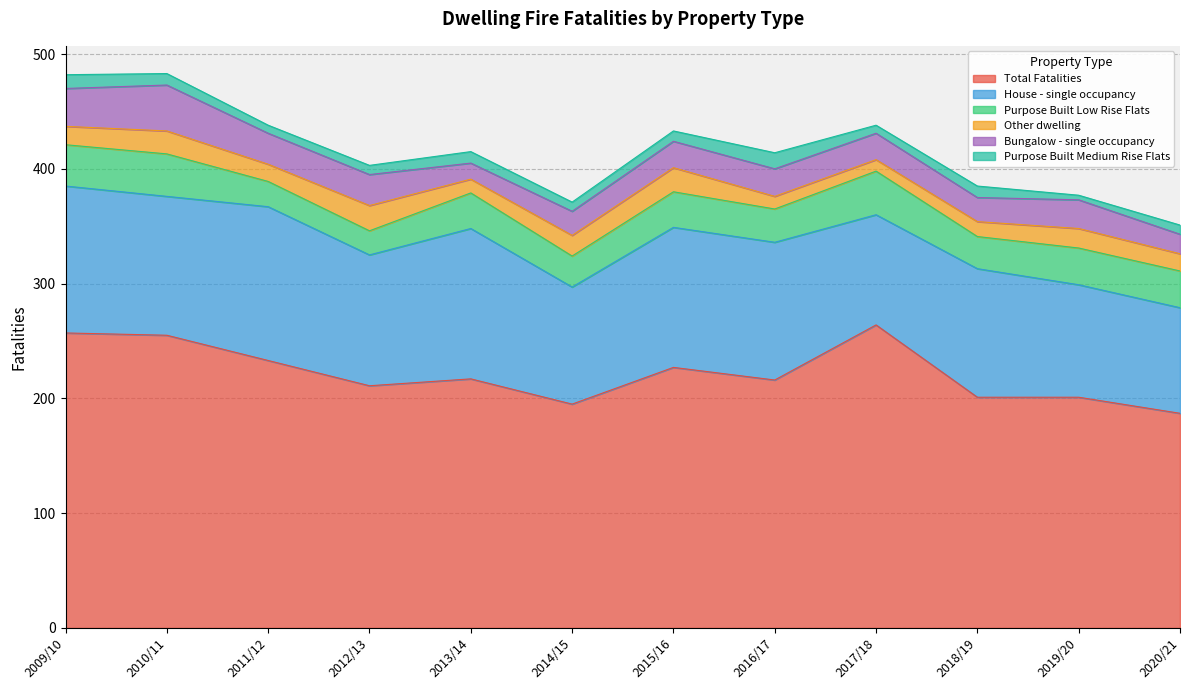

What is the label of the 7th point from the right?

2014/15